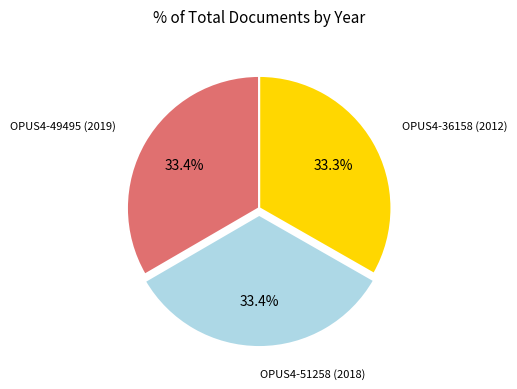

Is there a majority slice in this chart?

No